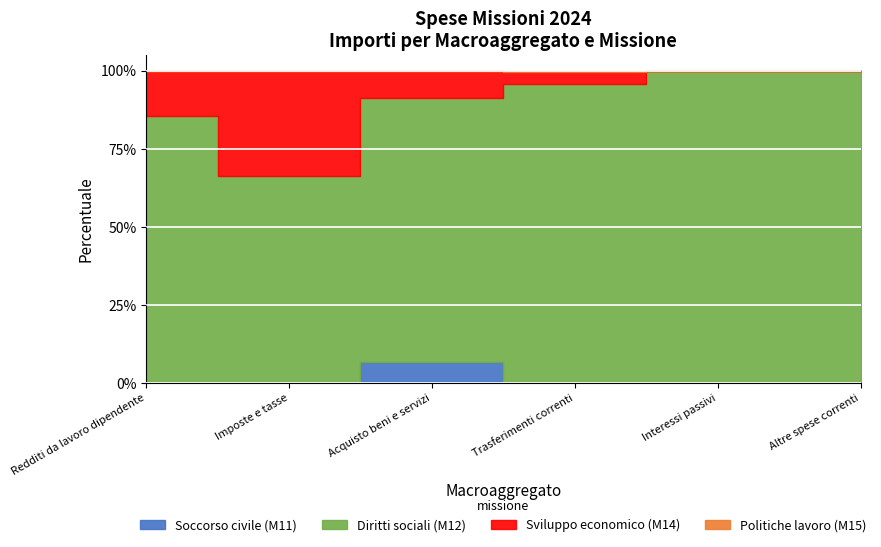

In Sviluppo economico (M14), how many points are lower than both neighbors (excluding endpoints)?

1